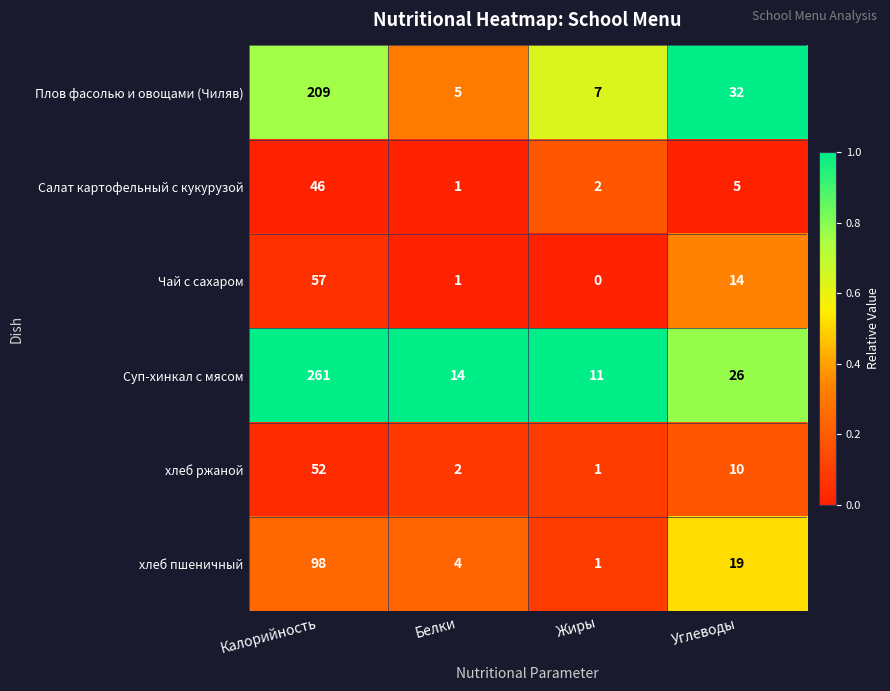

At which category is the sum across all series the highest?

Калорийность